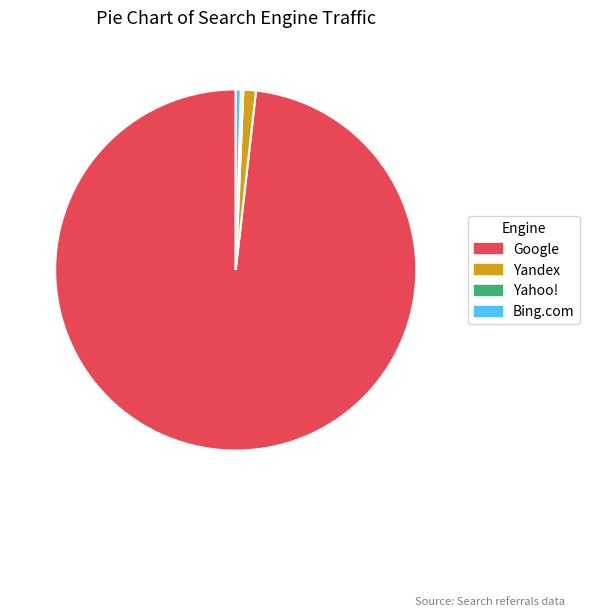

Which slice is the largest?

Google